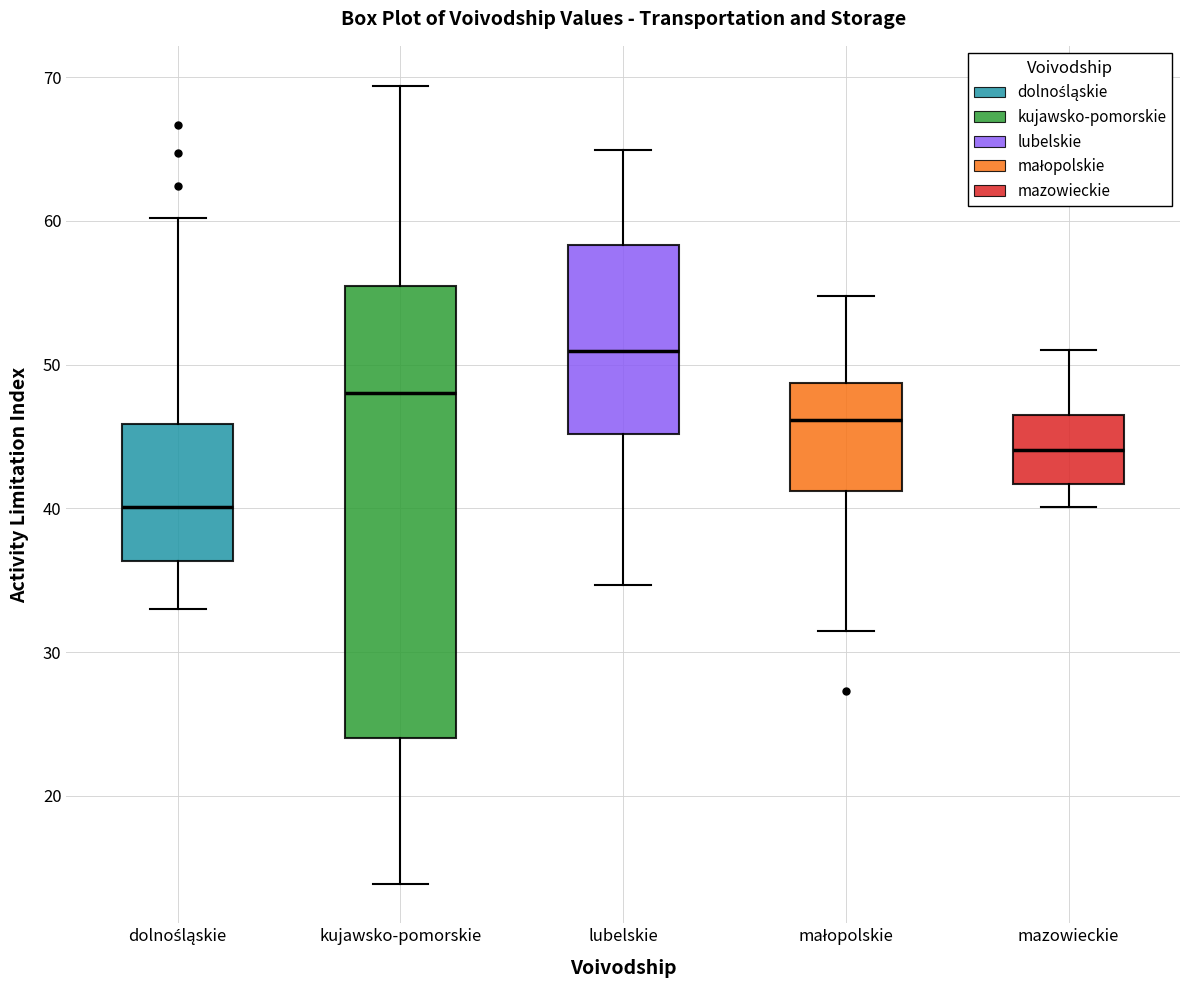

Comparing the boxes themselves (not the whiskers), which one is the tallest?

kujawsko-pomorskie